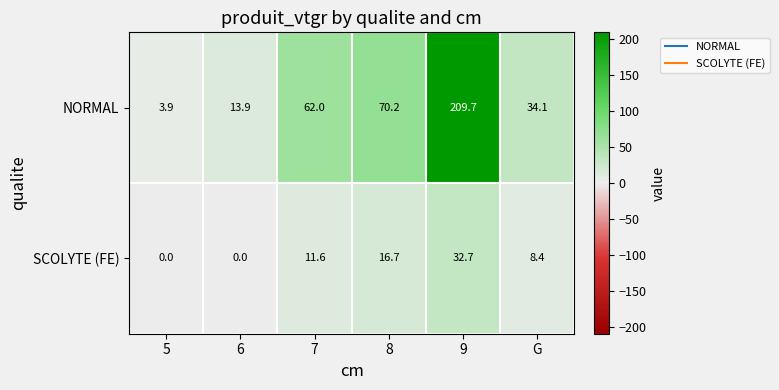

True or false: NORMAL has a value of 13.9 at 6.

True